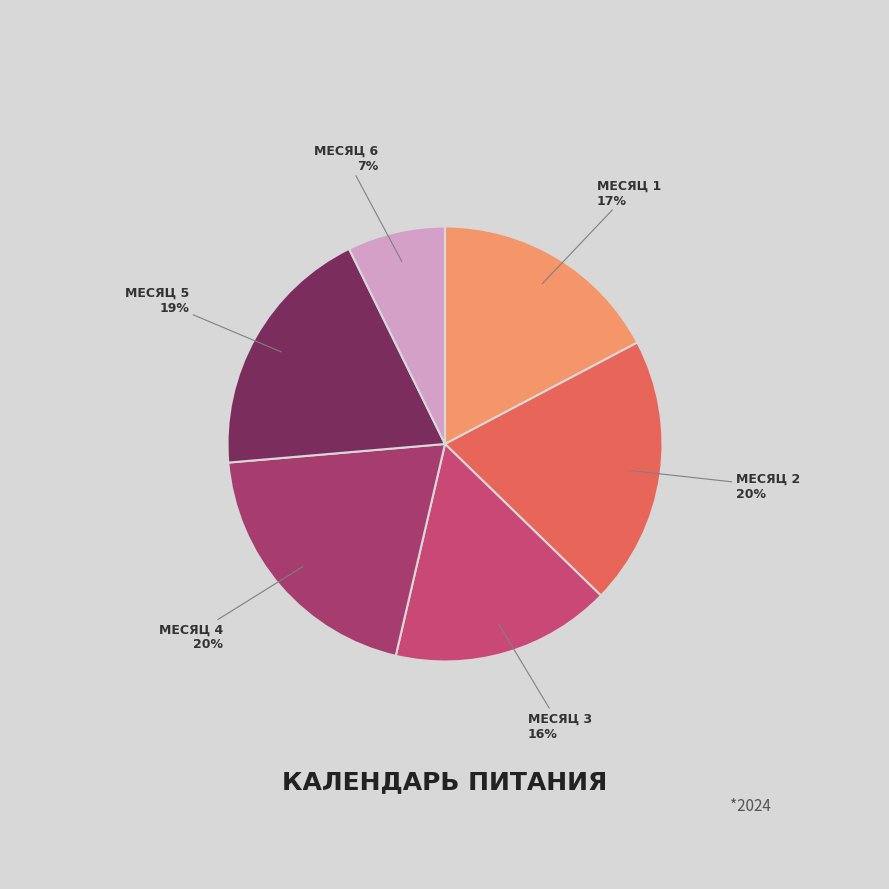

To the nearest percent, what is the difference between the largest and smallest slice percentages?

13%